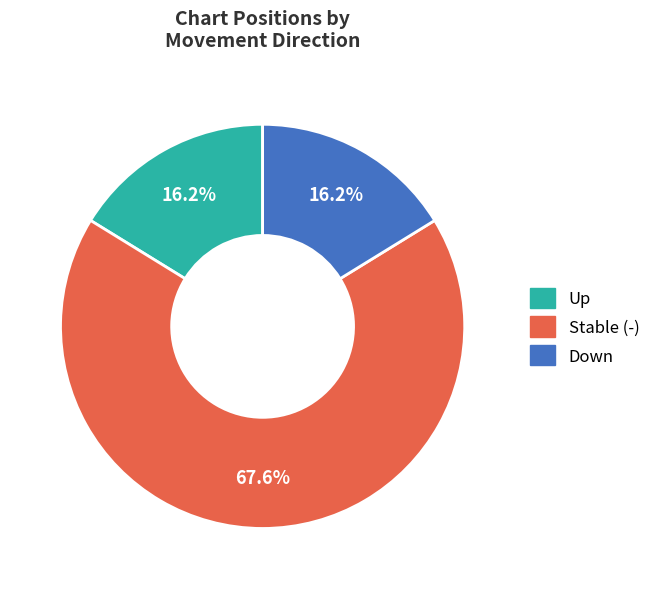

Does any single category account for the majority?

Yes